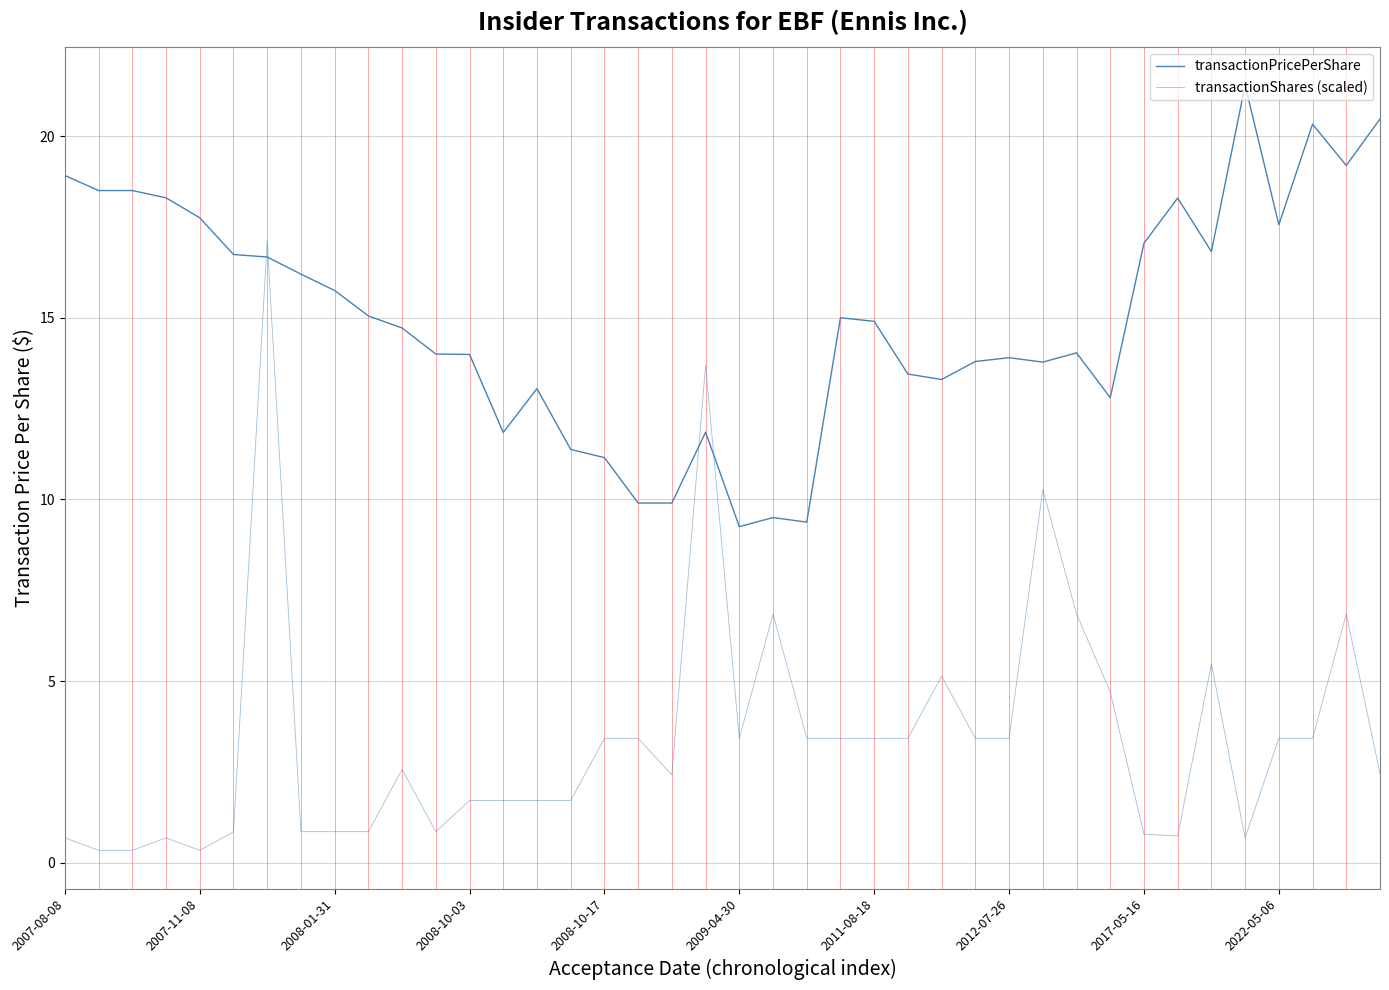

Rank the series by their maximum value, from highest to lowest.

transactionPricePerShare, transactionShares (scaled)